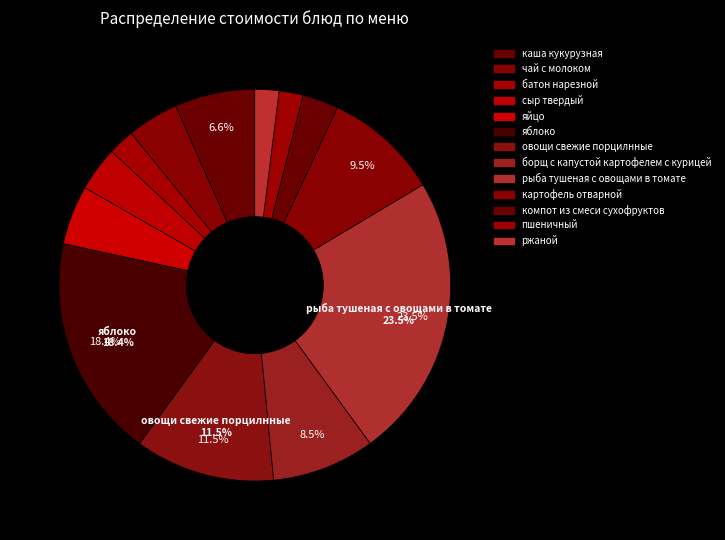

Is there any slice that represents more than half of the pie?

No